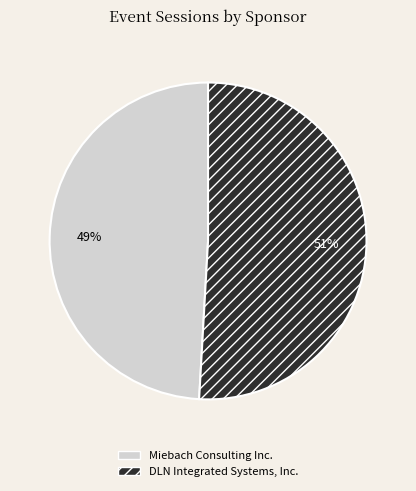

True or false: Miebach Consulting Inc. accounts for 49% of the total.

True